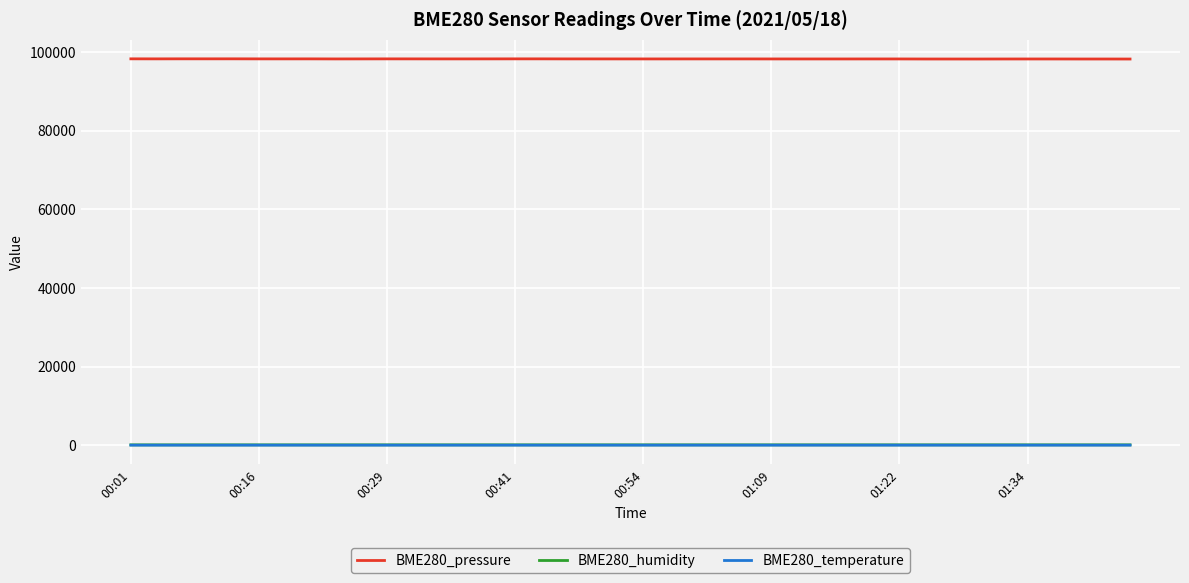

Which series has the largest total across all categories?

BME280_pressure